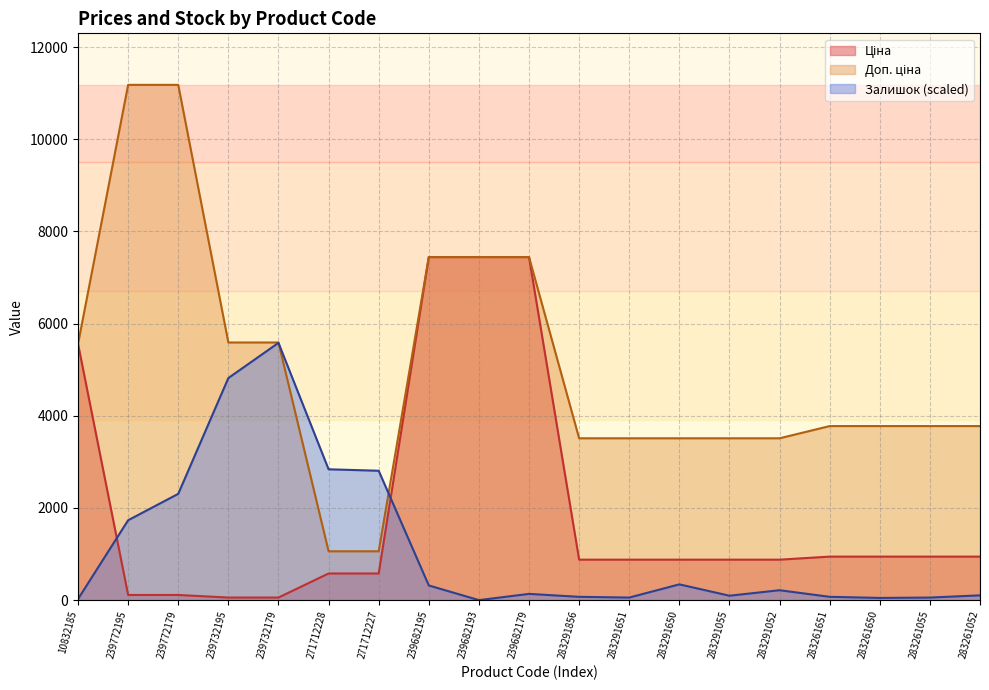

How many lines are shown in the chart?

3